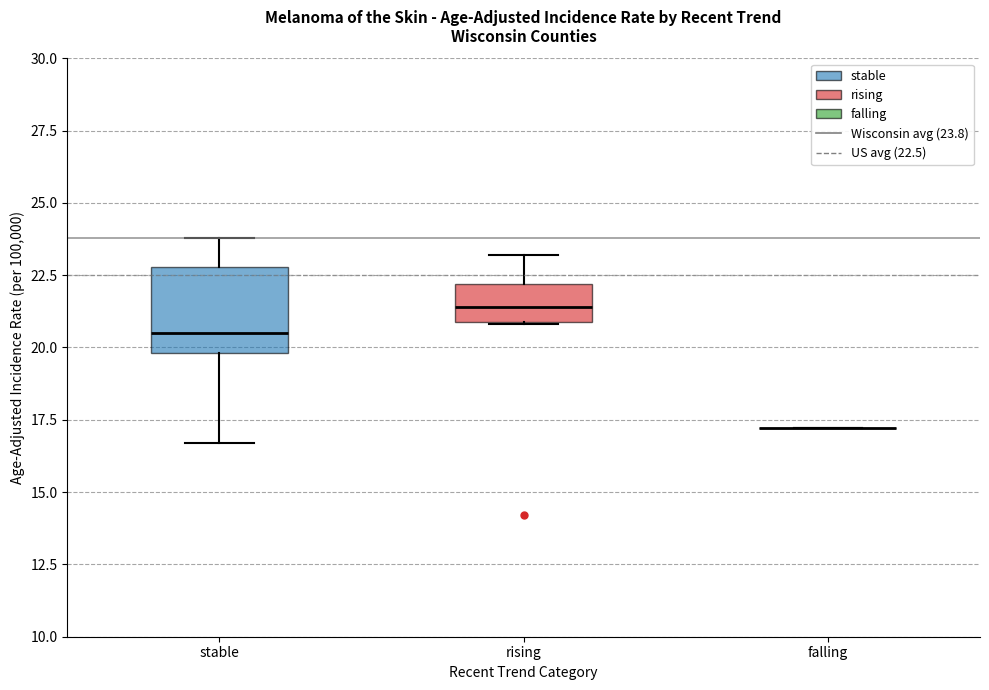

Where is the upper edge of the box for rising on the y-axis? The values are not printed on the chart, so give them approximately, as read against the axis.

22.0